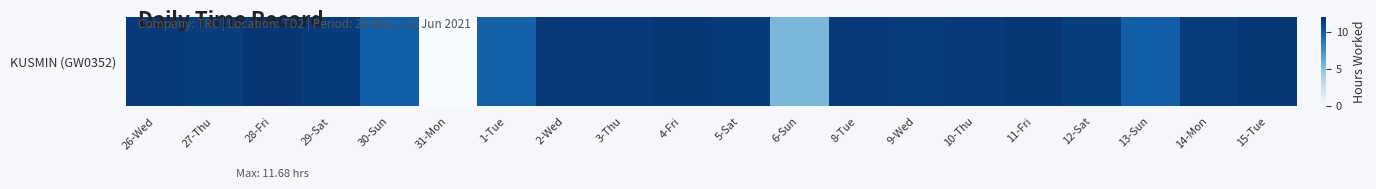

Rank the categories by value from lowest to highest.

31-Mon, 6-Sun, 1-Tue, 13-Sun, 30-Sun, 12-Sat, 27-Thu, 9-Wed, 14-Mon, 29-Sat, 5-Sat, 2-Wed, 10-Thu, 26-Wed, 3-Thu, 8-Tue, 11-Fri, 4-Fri, 15-Tue, 28-Fri